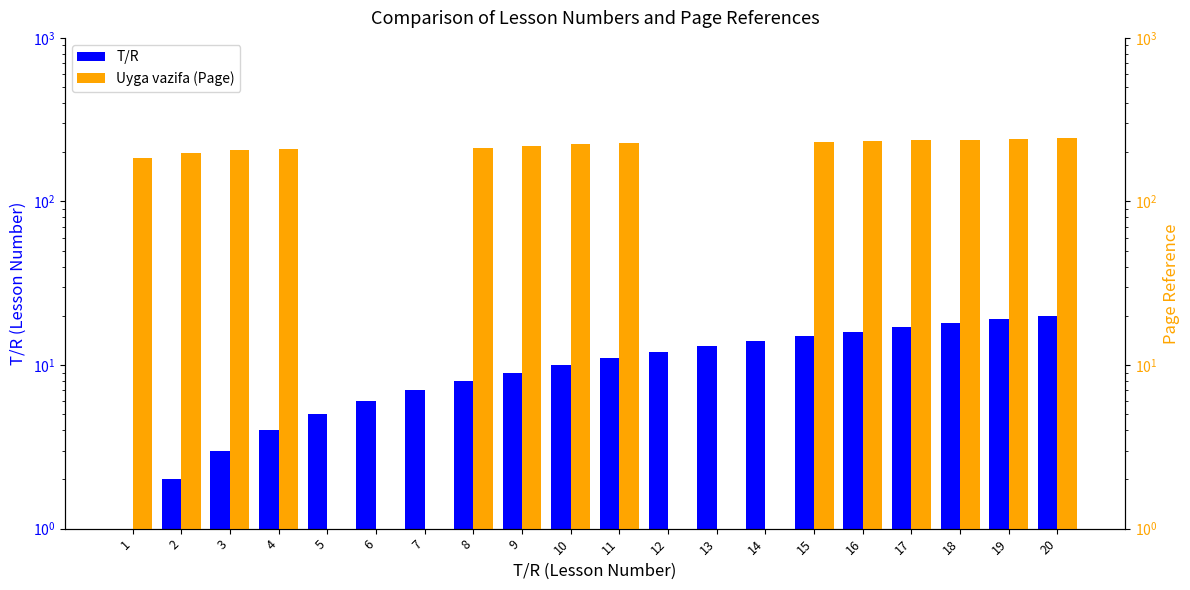

Is it true that T/R equals 32 at 19?

False